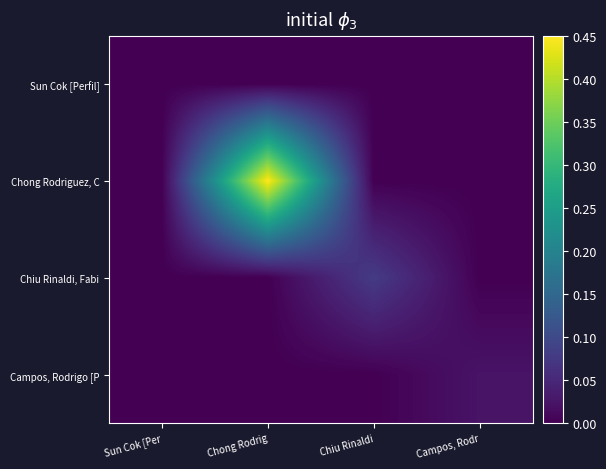

Reading left to right, list all the values displayed in this chart.

Sun Cok [Perfil]: Sun Cok [Per=0.0	Chong Rodrig=0.0	Chiu Rinaldi=0.0	Campos, Rodr=0.0
Chong Rodriguez, C: Sun Cok [Per=0.0	Chong Rodrig=0.5	Chiu Rinaldi=0.0	Campos, Rodr=0.0
Chiu Rinaldi, Fabi: Sun Cok [Per=0.0	Chong Rodrig=0.0	Chiu Rinaldi=0.1	Campos, Rodr=0.0
Campos, Rodrigo [P: Sun Cok [Per=0.0	Chong Rodrig=0.0	Chiu Rinaldi=0.0	Campos, Rodr=0.0